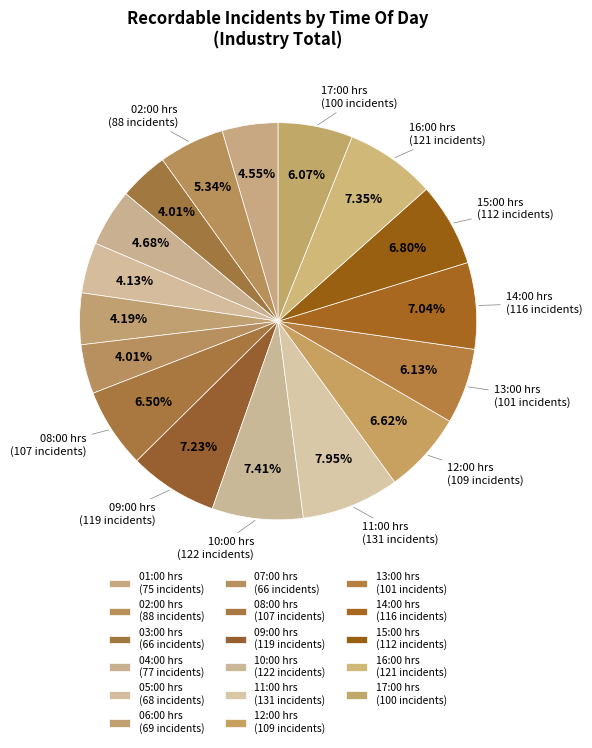

To the nearest percent, what portion does 14:00 hrs represent?

7%